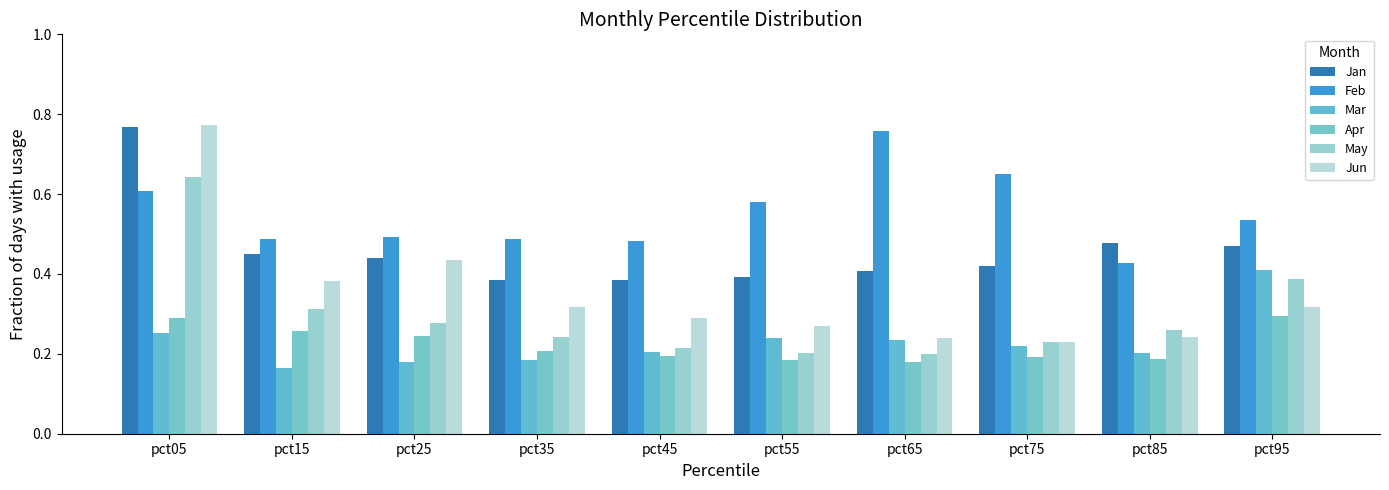

Is the value of Feb at pct25 greater than the value of Apr at pct35?

Yes